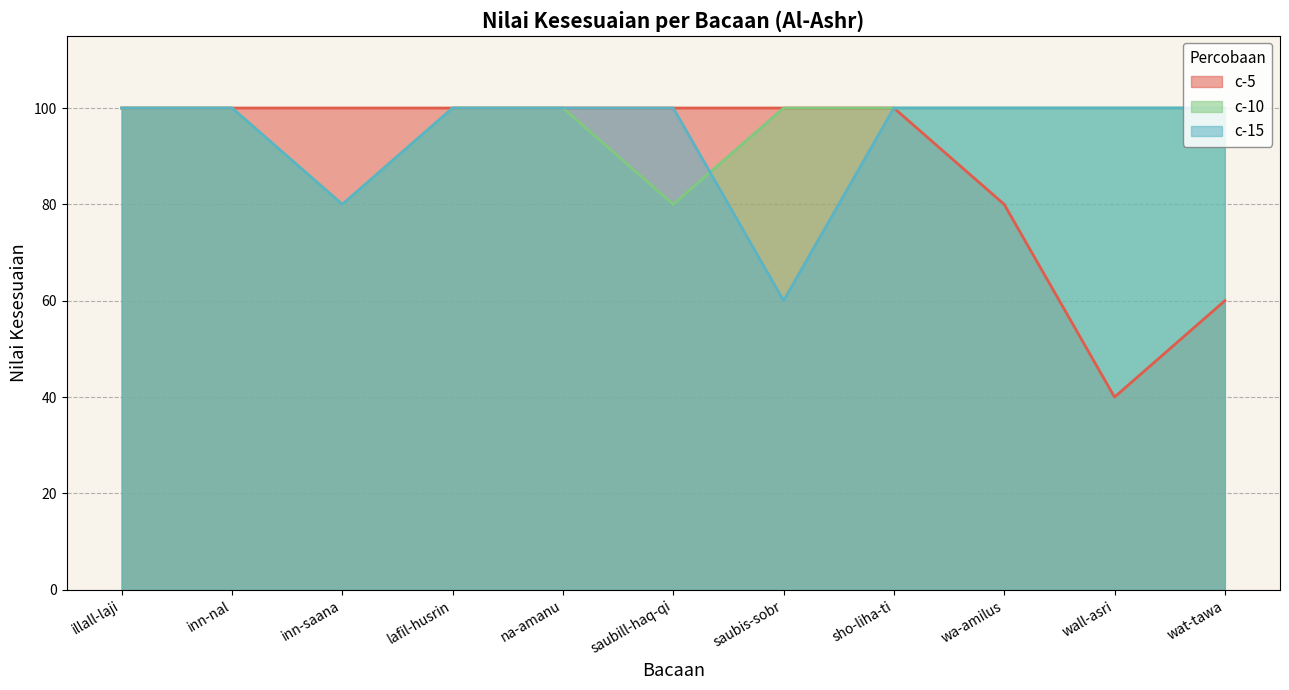

List the series in order of their peak value, lowest first.

c-5, c-10, c-15